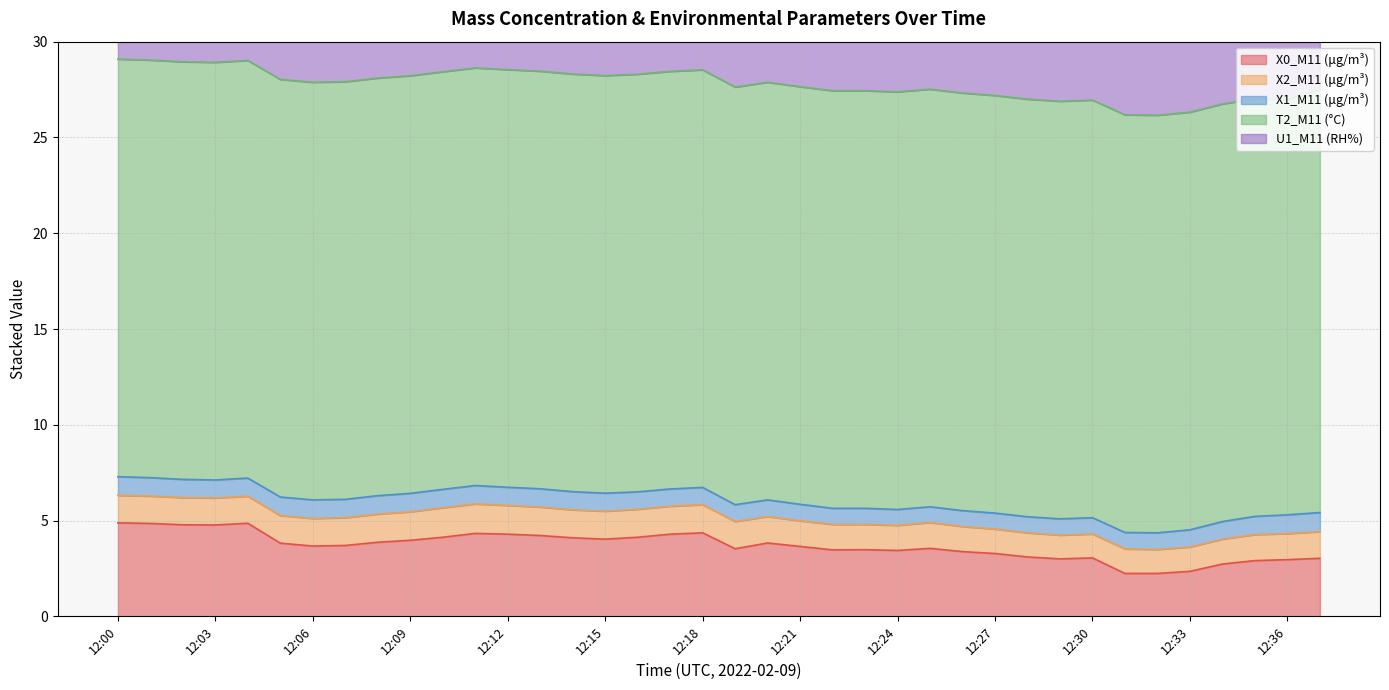

The X1_M11 (μg/m³) series shows 0.8 at 12:26. True or false?

True